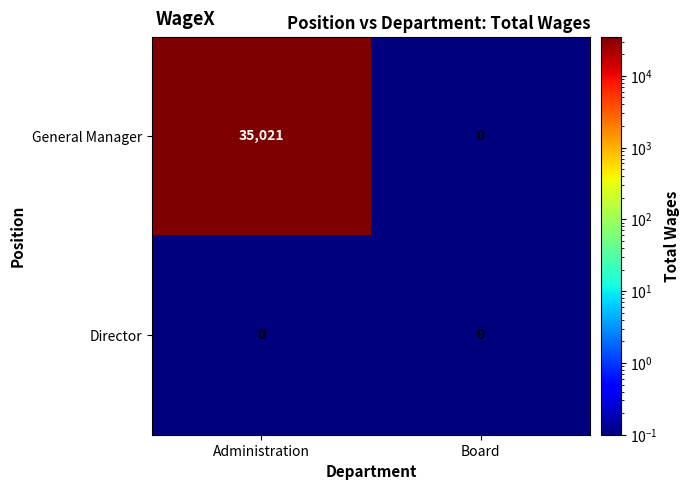

What is the sum of the General Manager values at Administration and Board?

35021